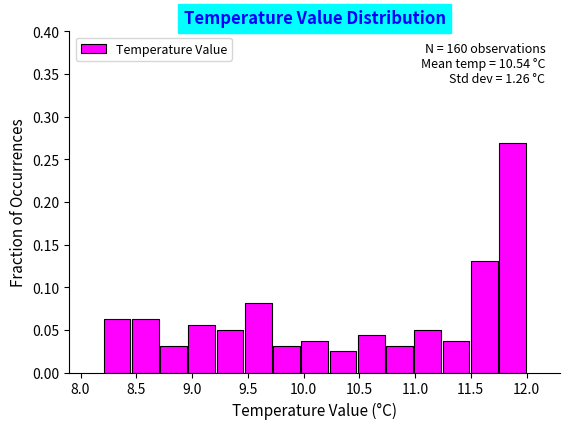

Which range on the x-axis has the tallest bar?

11.75 to 12.00